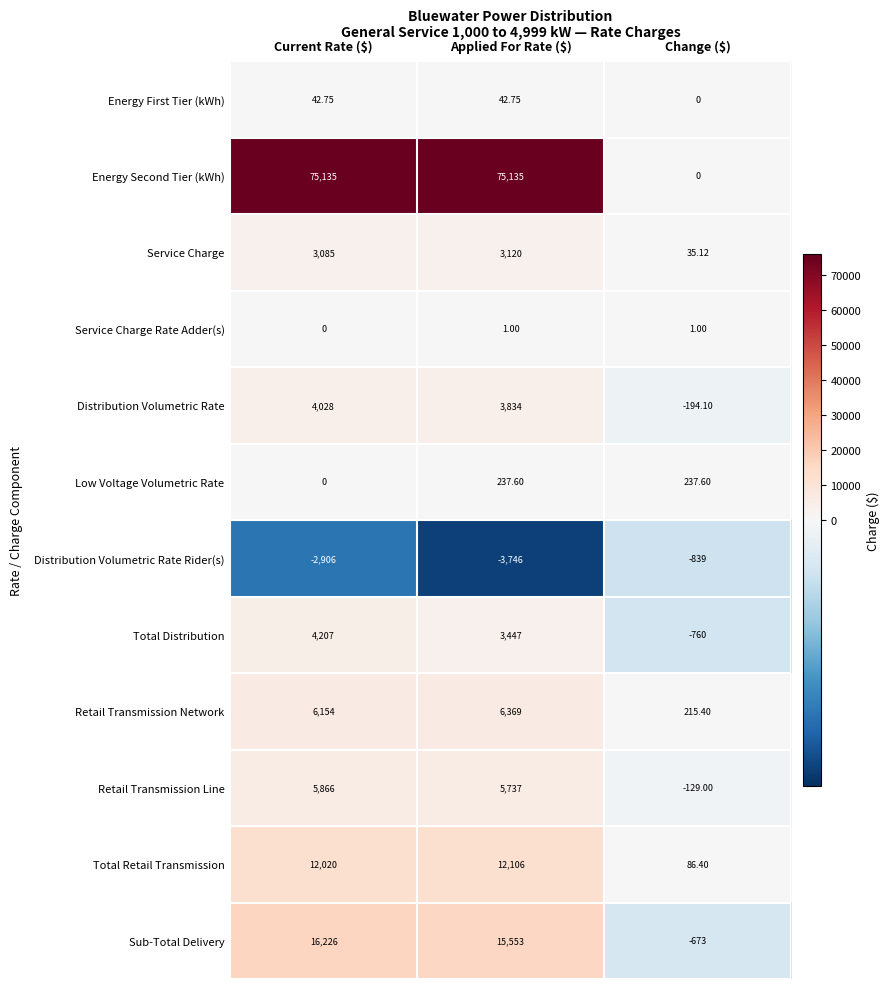

Where is Retail Transmission Line nearest to the value 2868?

Applied For Rate ($)